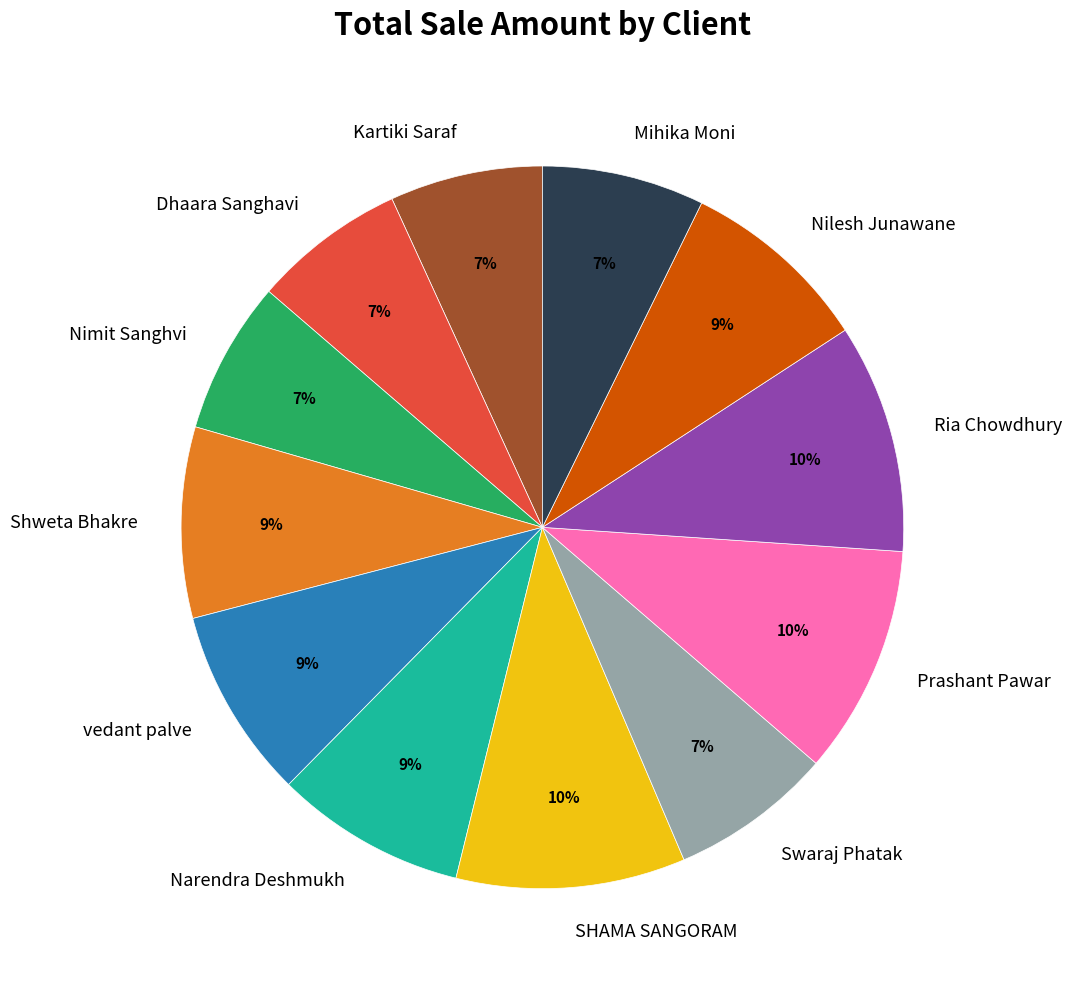

Is it true that Kartiki Saraf is 7% of the pie?

True